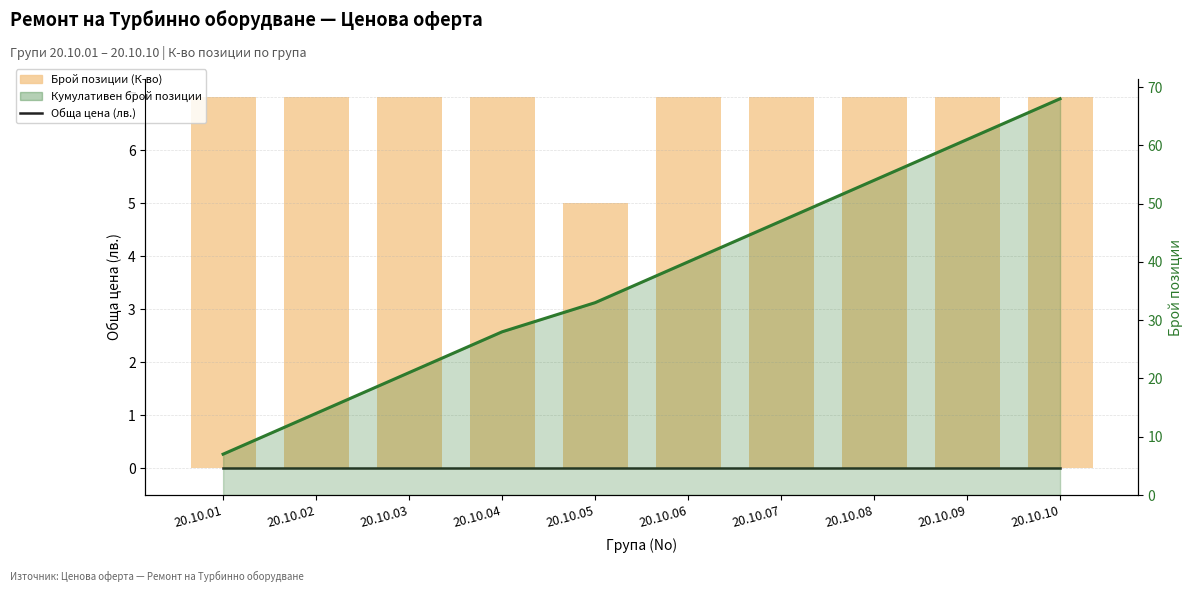

How many data points in Кумулативен брой позиции (линия) are less than 40?

5